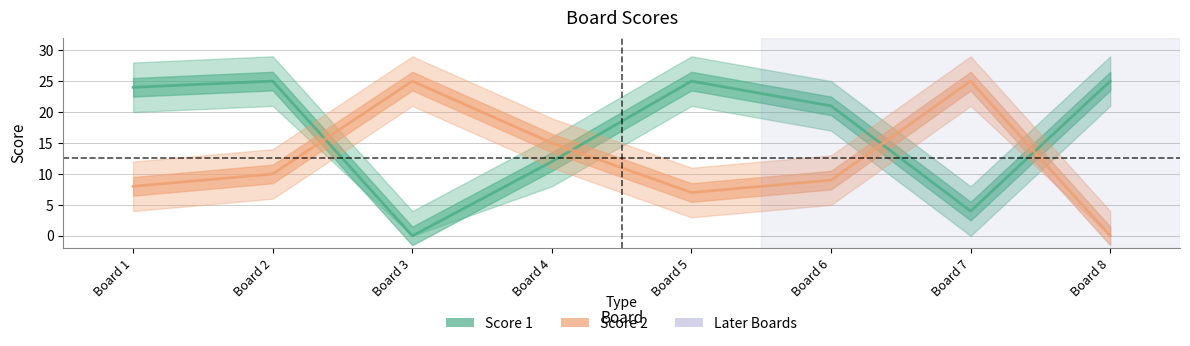

What are all the series names shown in the legend?

Score 1, Score 2